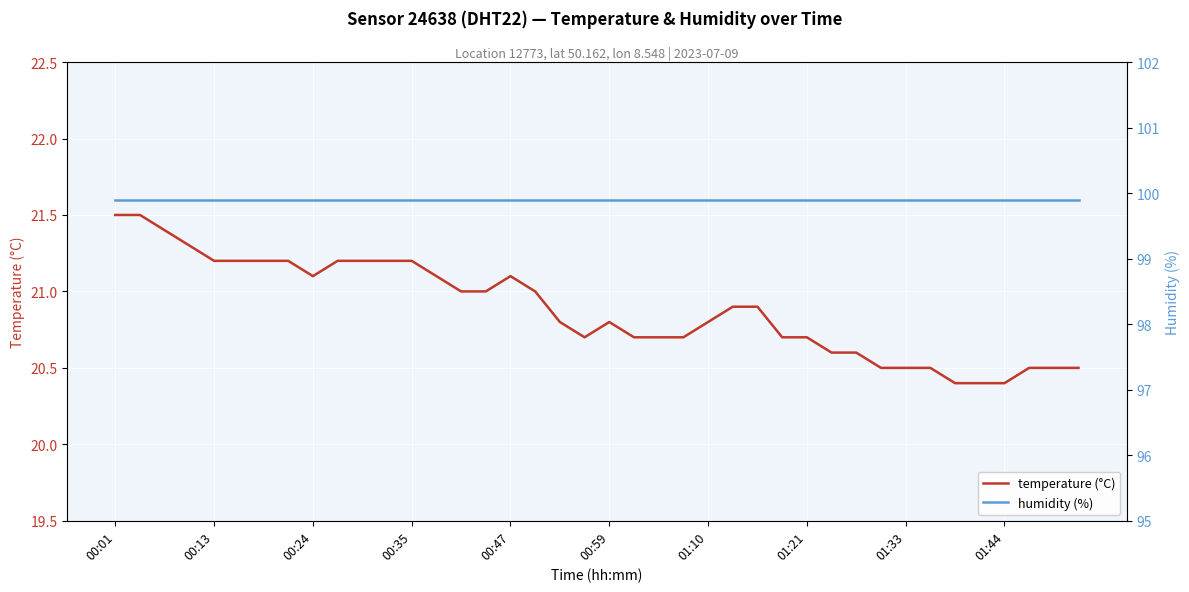

What is the maximum value for temperature (°C)?

21.5